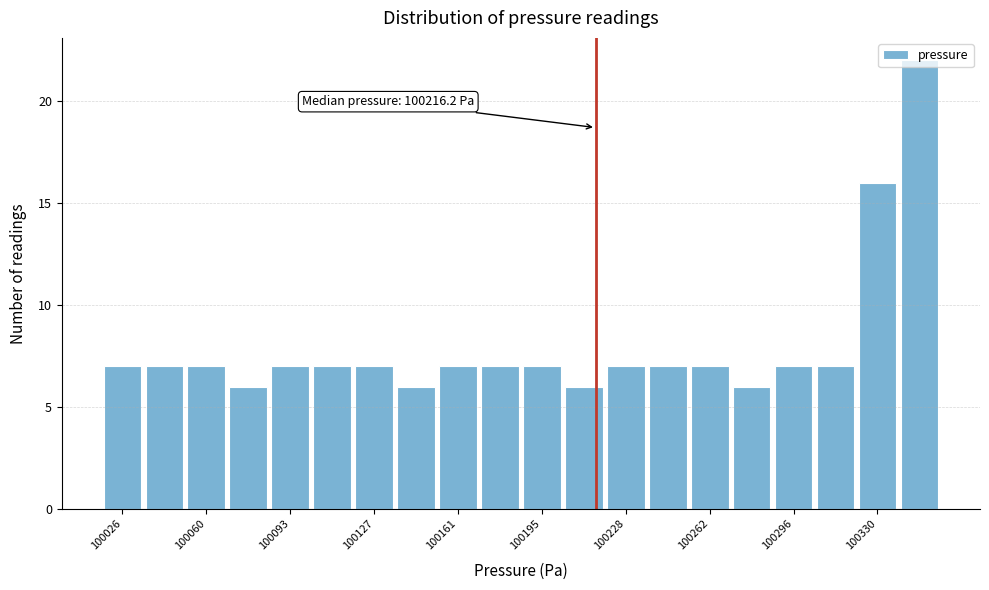

Around what value on the x-axis is the tallest bar? Give the approximate position of its centre, as read against the axis.

100345